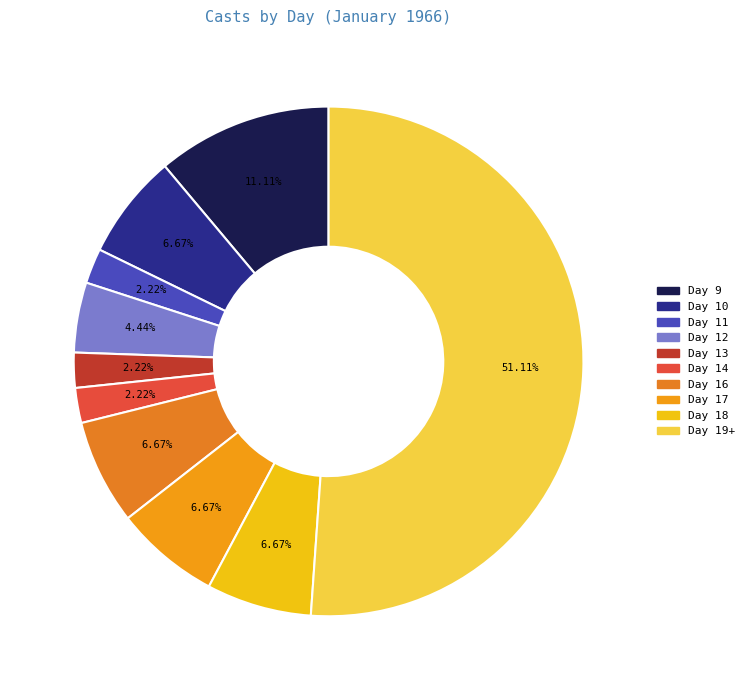

Does any single category account for the majority?

Yes